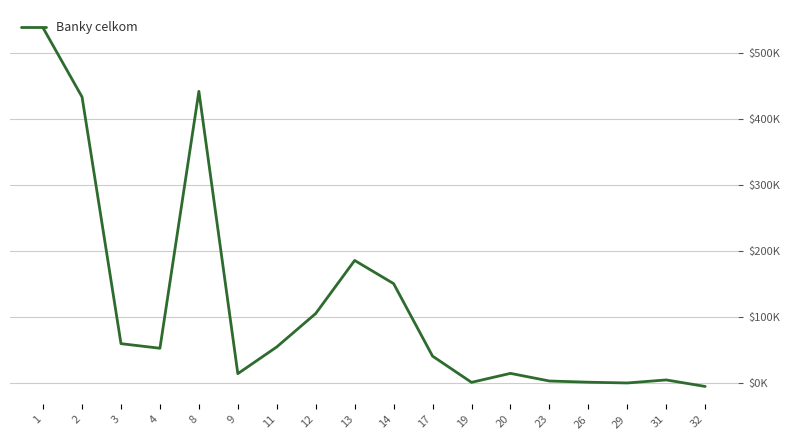

What is the maximum value shown in the chart?

538623